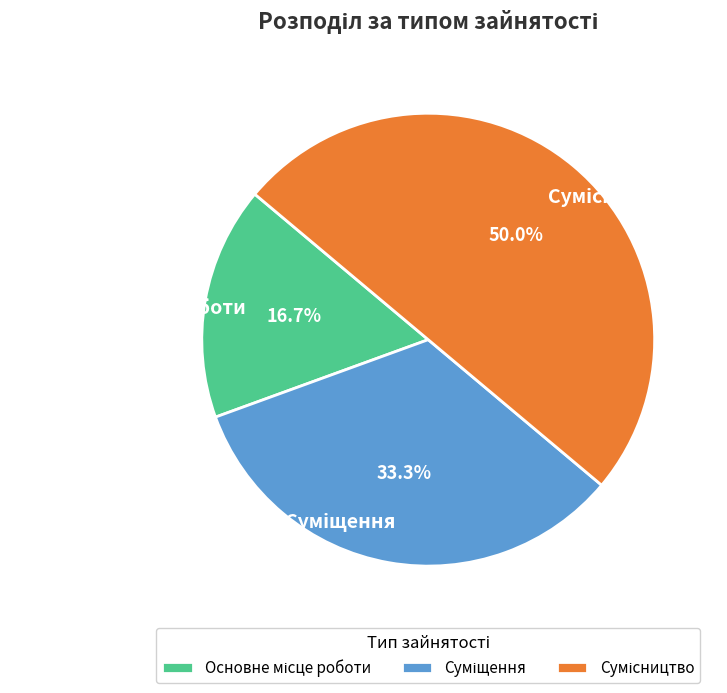

How many segments does this pie chart have?

3